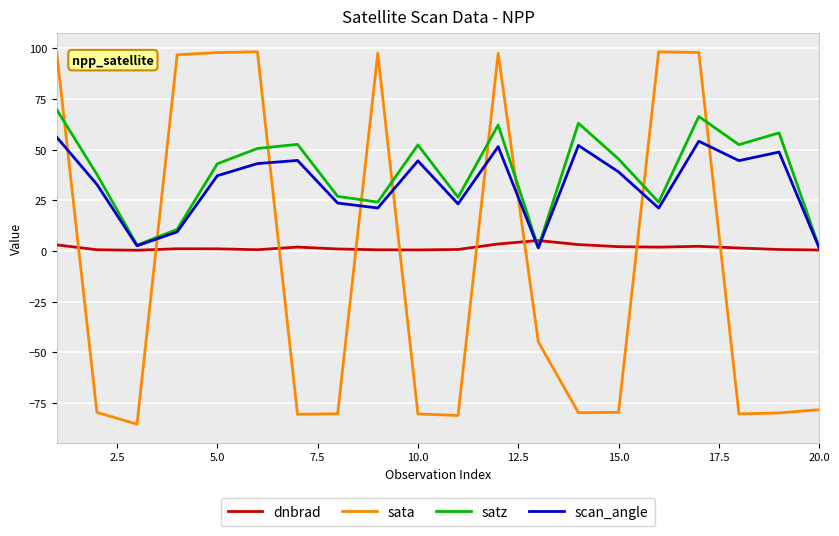

List the series in order of their peak value, highest first.

sata, satz, scan_angle, dnbrad